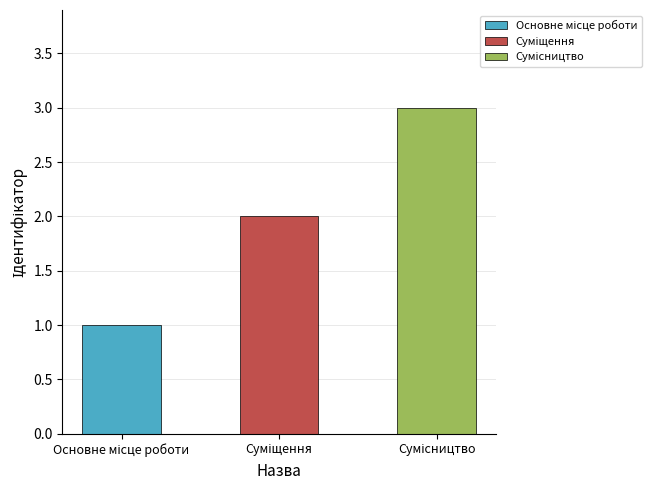

What is the sum of the values at Основне місце роботи and Суміщення?

3